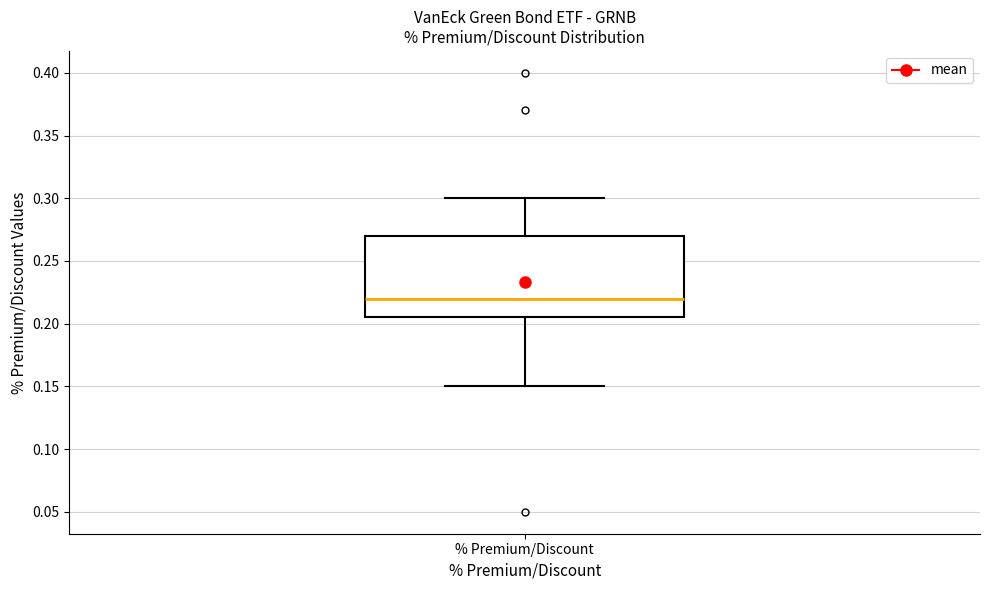

Transcribe this box plot: give where the median line is, the range the box spans, and where the two whiskers end, as read against the y-axis. The values are not printed on the chart, so give them approximately, as read against the axis.

median 0.220, box 0.205 to 0.270, whiskers 0.150 to 0.300